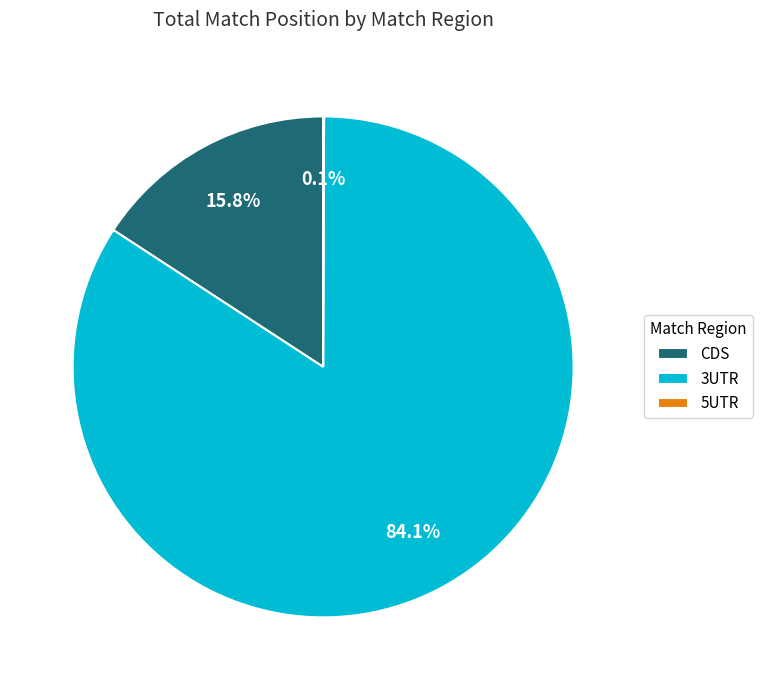

Which slice is the largest?

3UTR